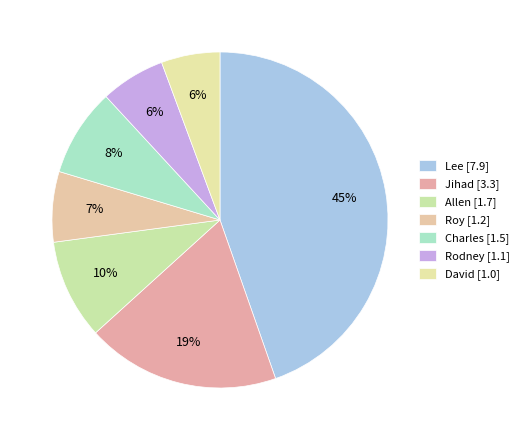

How many slices are in this pie chart?

7